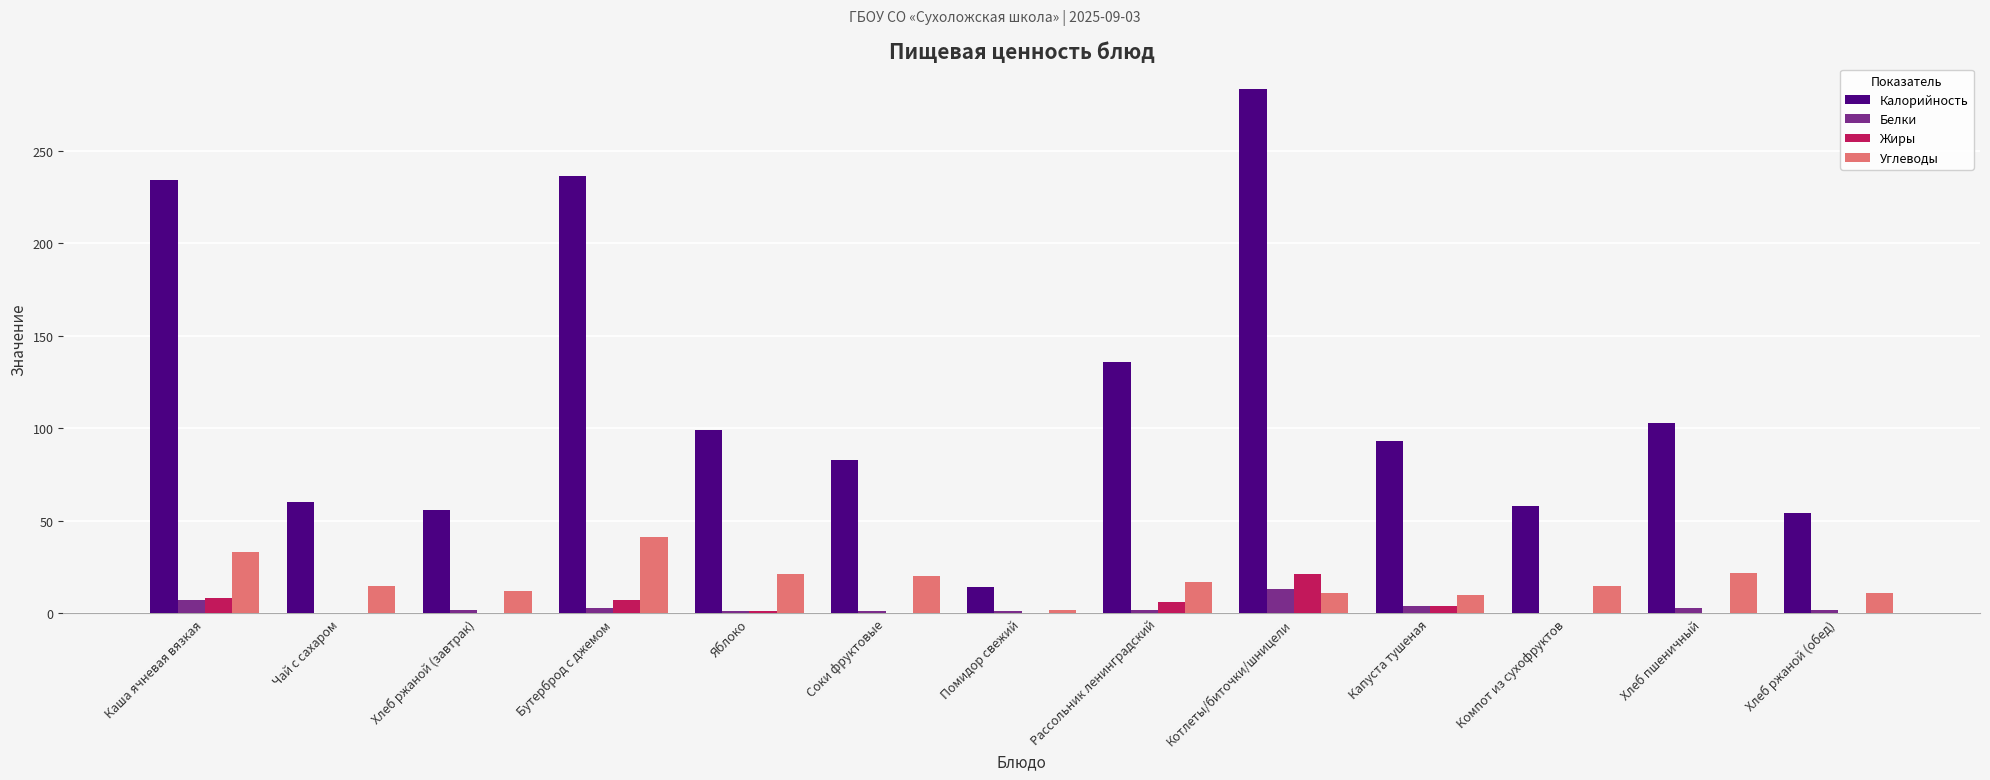

Which series has the largest total across all categories?

Калорийность